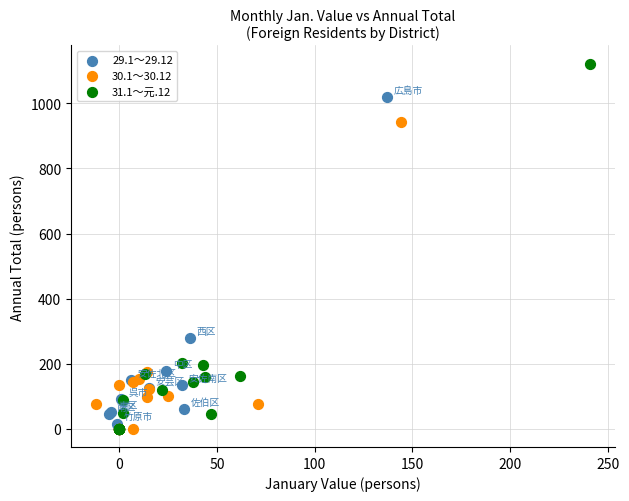

Which series has the widest spread of Y values?

31.1～元.12